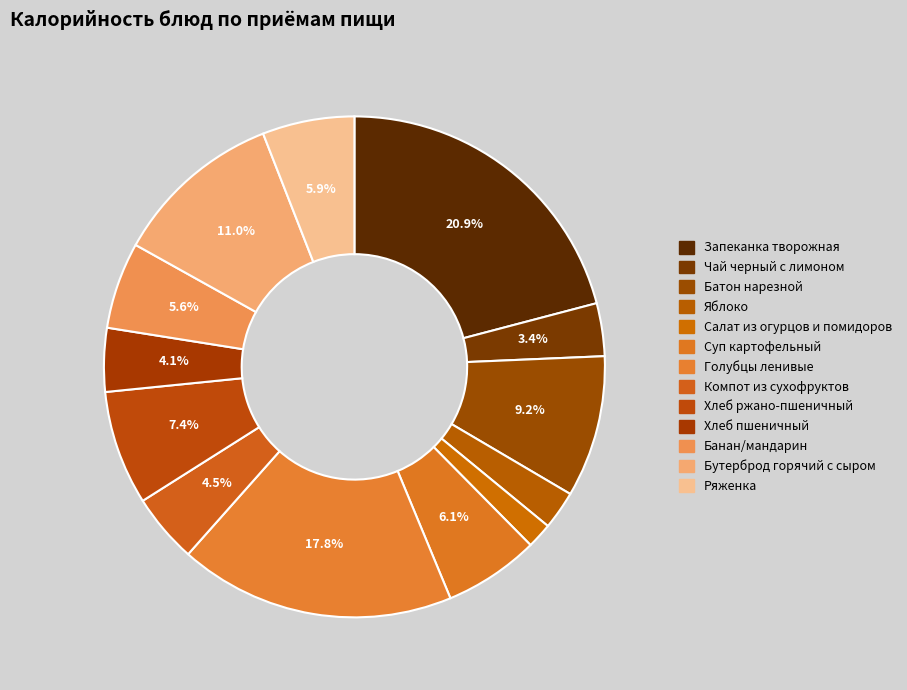

To the nearest percent, what is the combined percentage of Компот из сухофруктов and Хлеб ржано-пшеничный?

12%